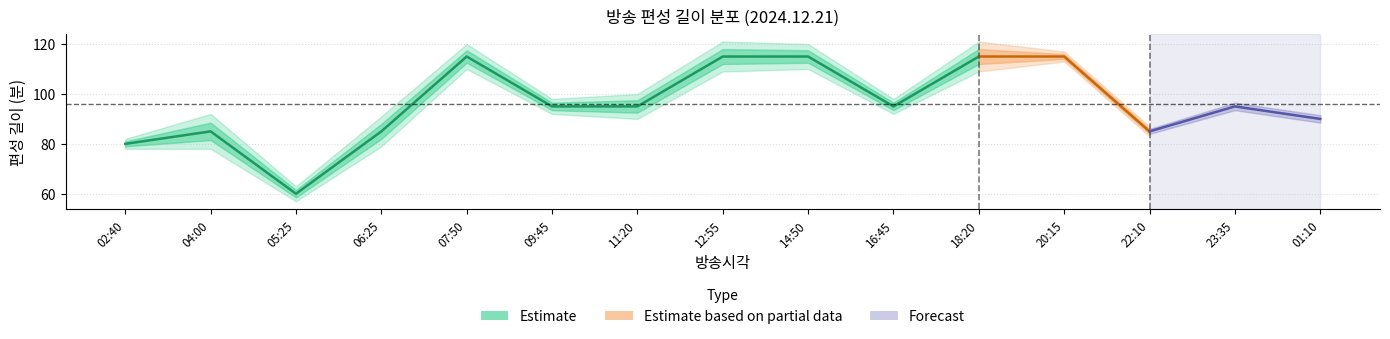

How many interior local peaks does the 편성길이(소재) series have?

4